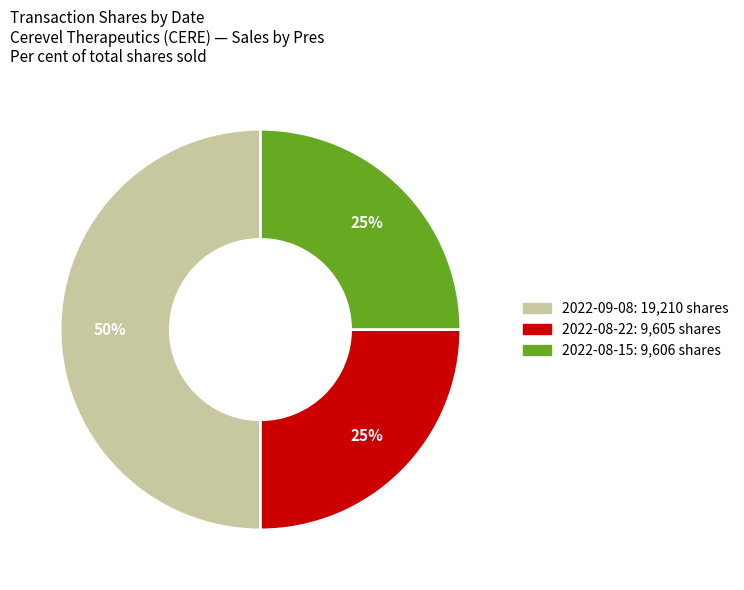

Count the number of slices in the pie.

3